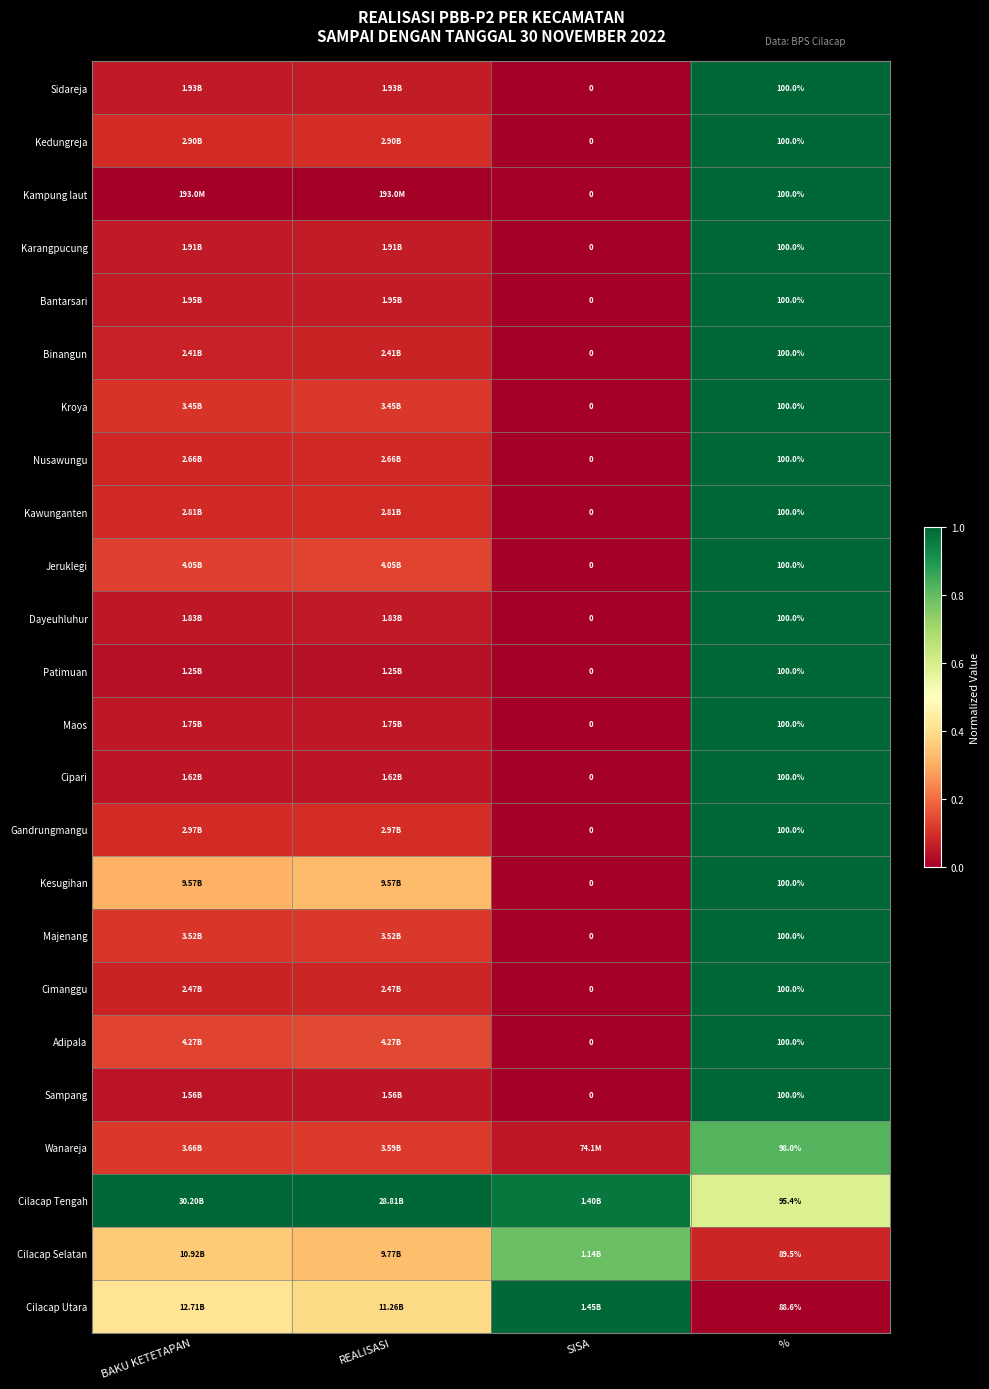

What is the spread (max minus min) of values at %?

11.4